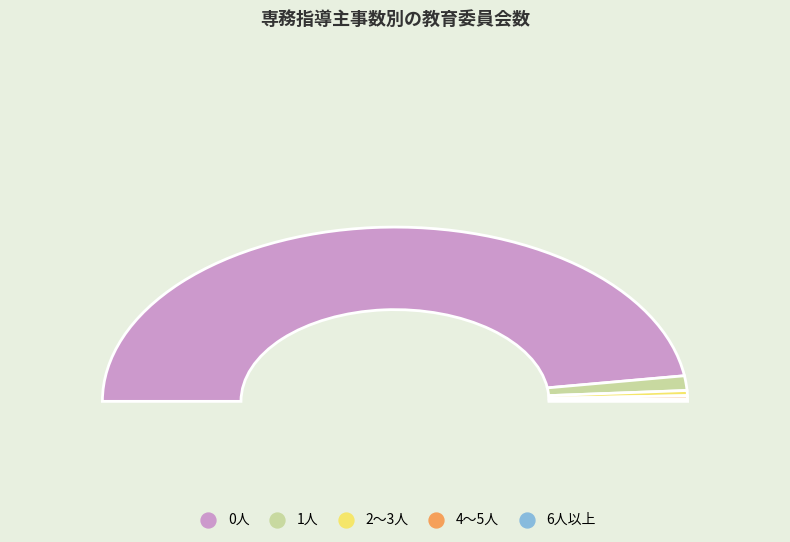

Does 0人 account for over 50% of the chart?

Yes